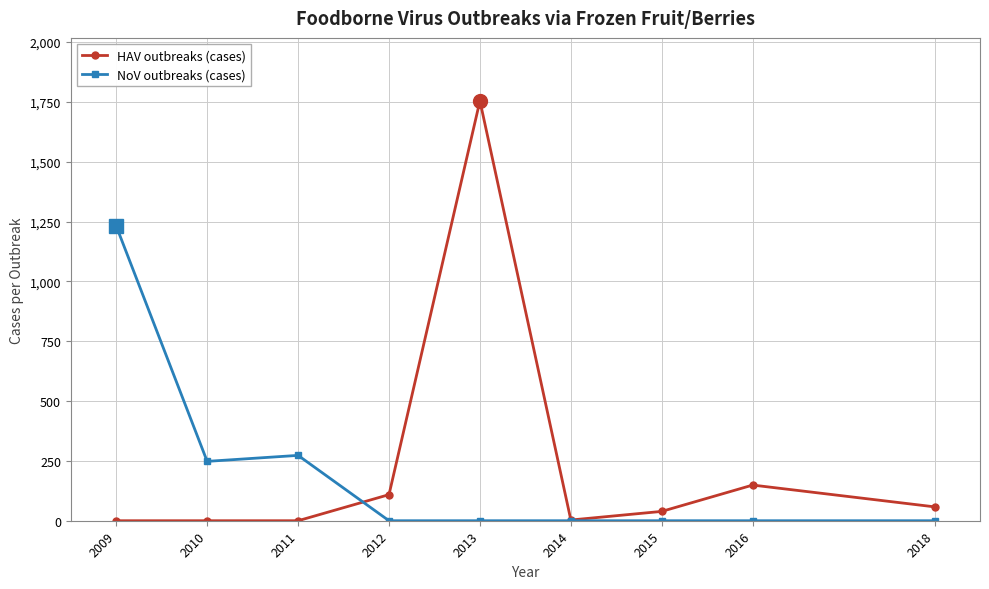

True or false: HAV outbreaks (cases) has a value of 797 at 2009.

False